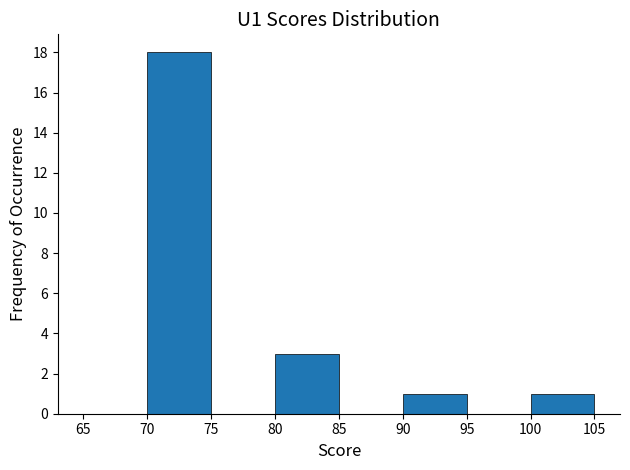

Over which range of the x-axis is the bar tallest?

70 to 75